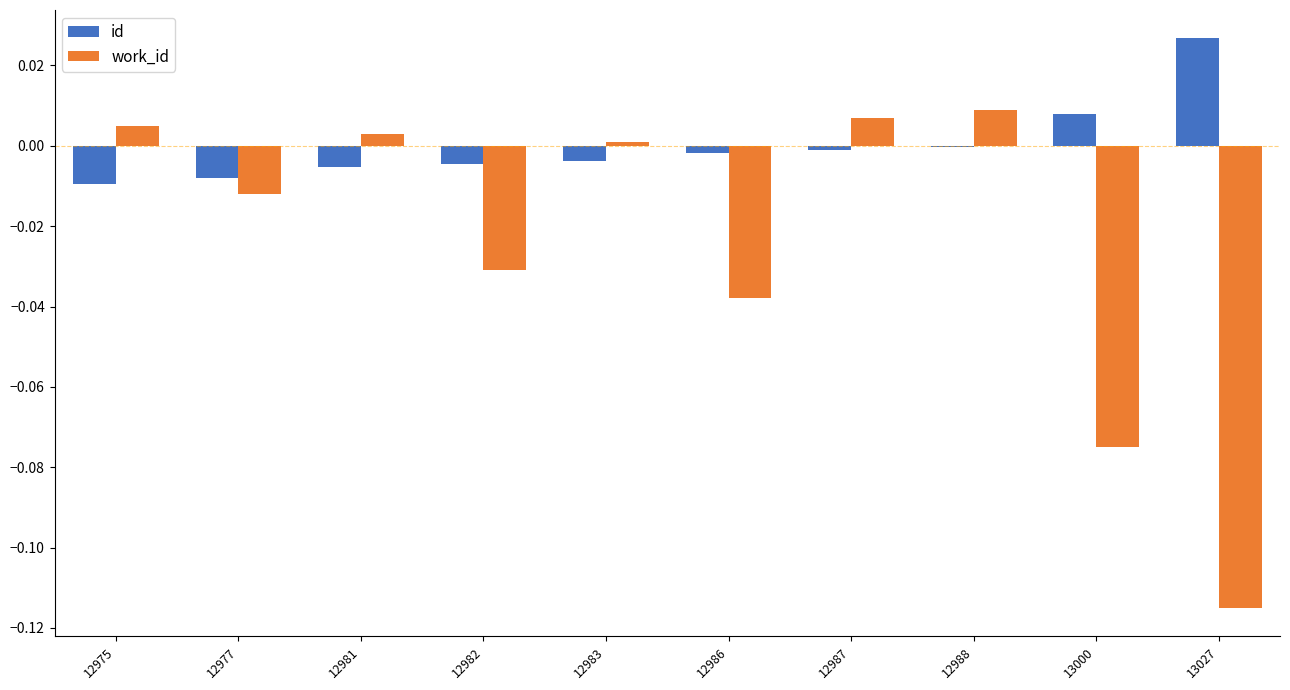

Which series has the largest total across all categories?

id